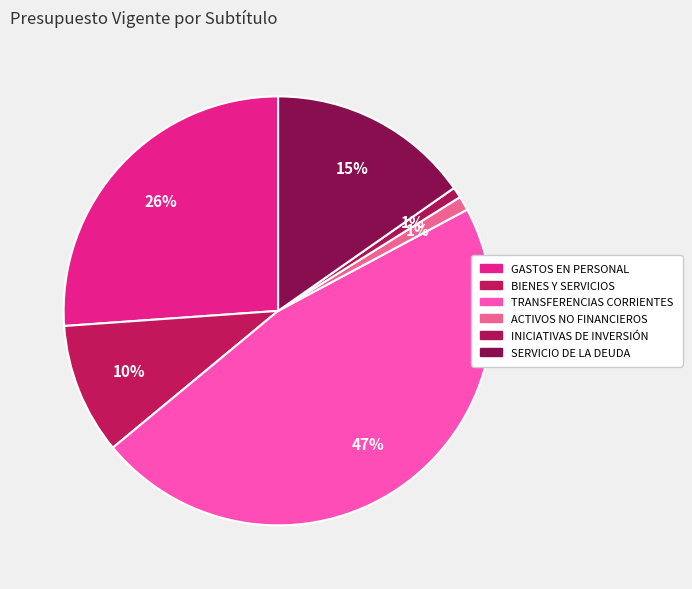

Does BIENES Y SERVICIOS account for over 50% of the chart?

No